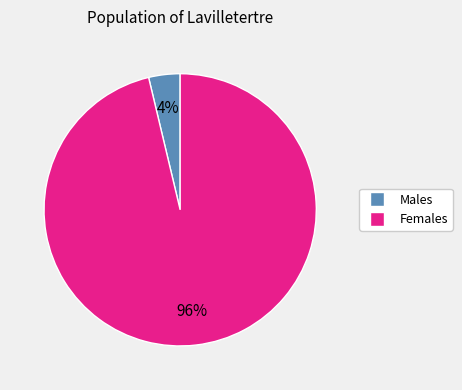

Does any single category account for the majority?

Yes